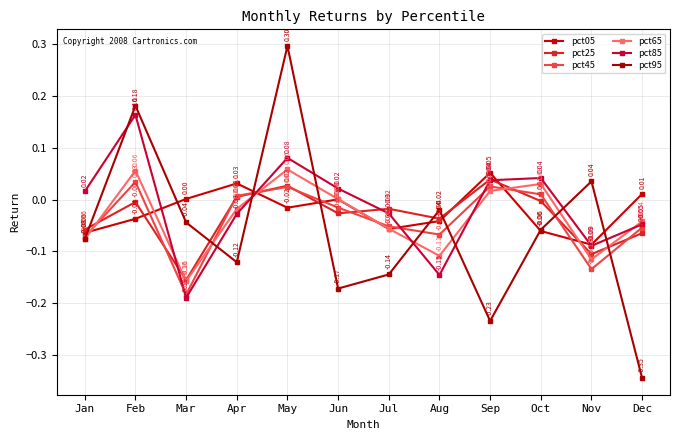

What is the total value across all series at Aug?

-0.4